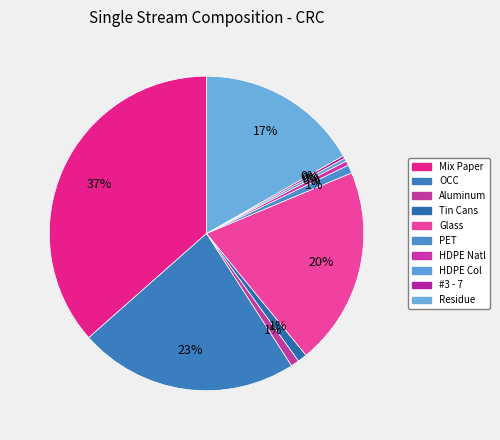

What is the largest slice in the pie chart?

Mix Paper